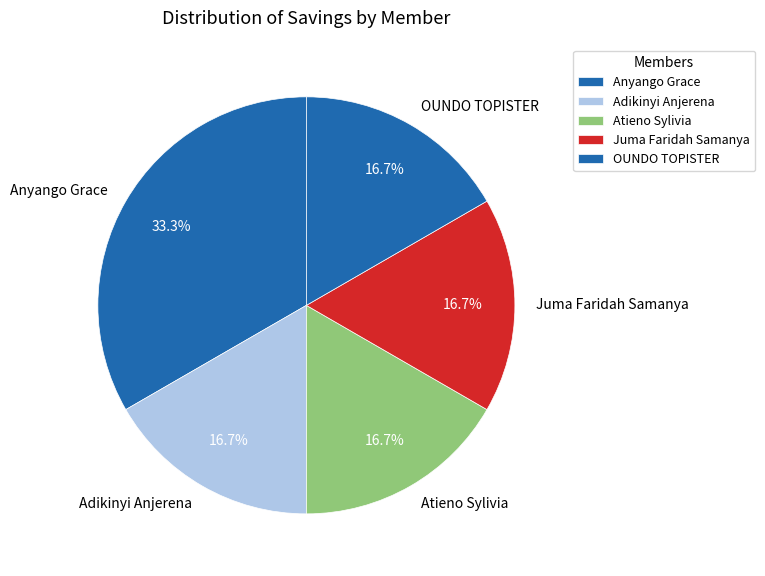

How many segments does this pie chart have?

5